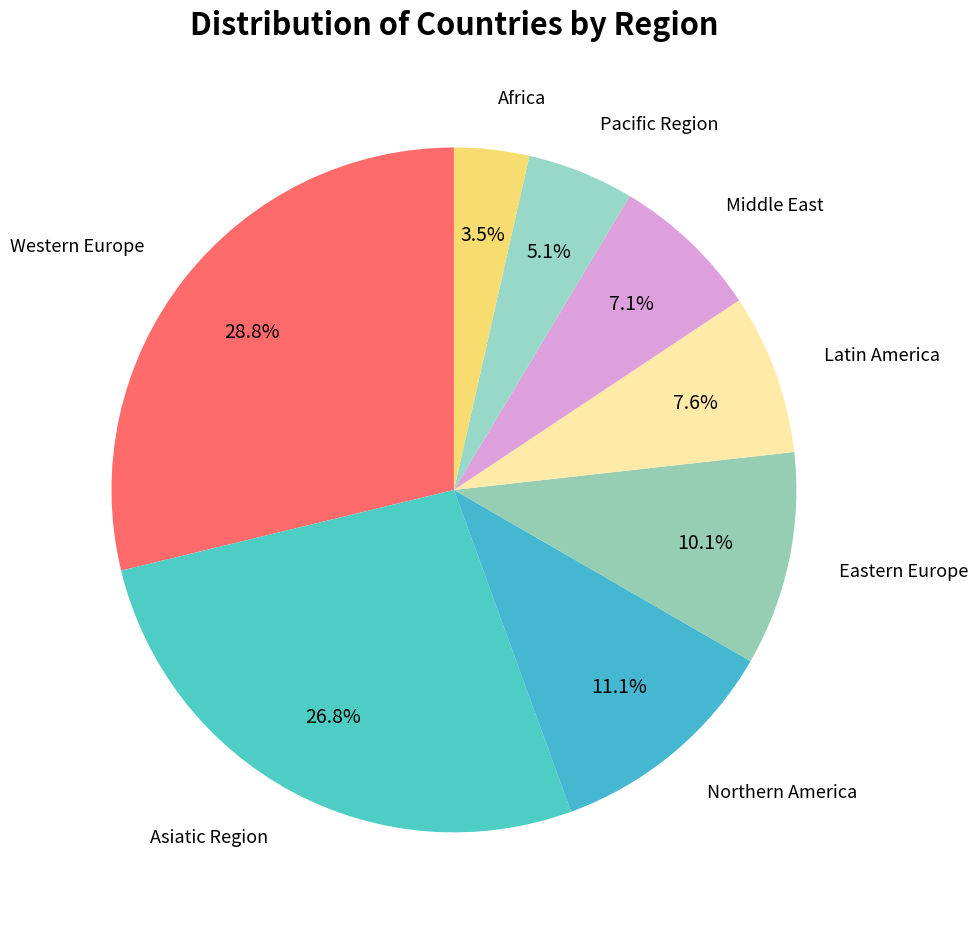

Does any single category account for the majority?

No